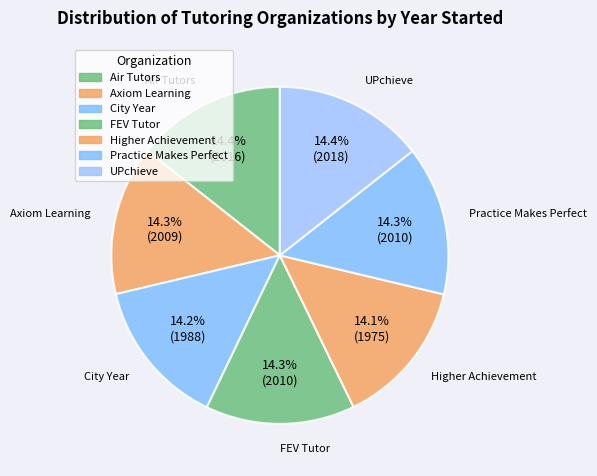

Does Axiom Learning represent more than half of the total?

No